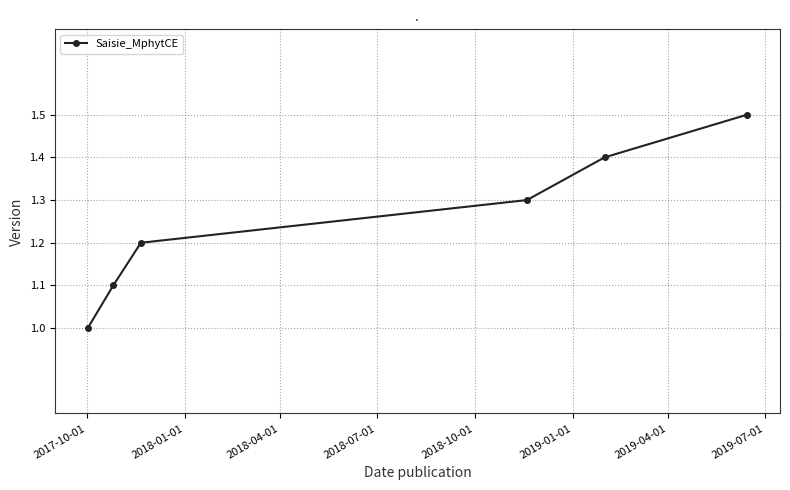

What is the difference between the second highest and second lowest values?

0.3